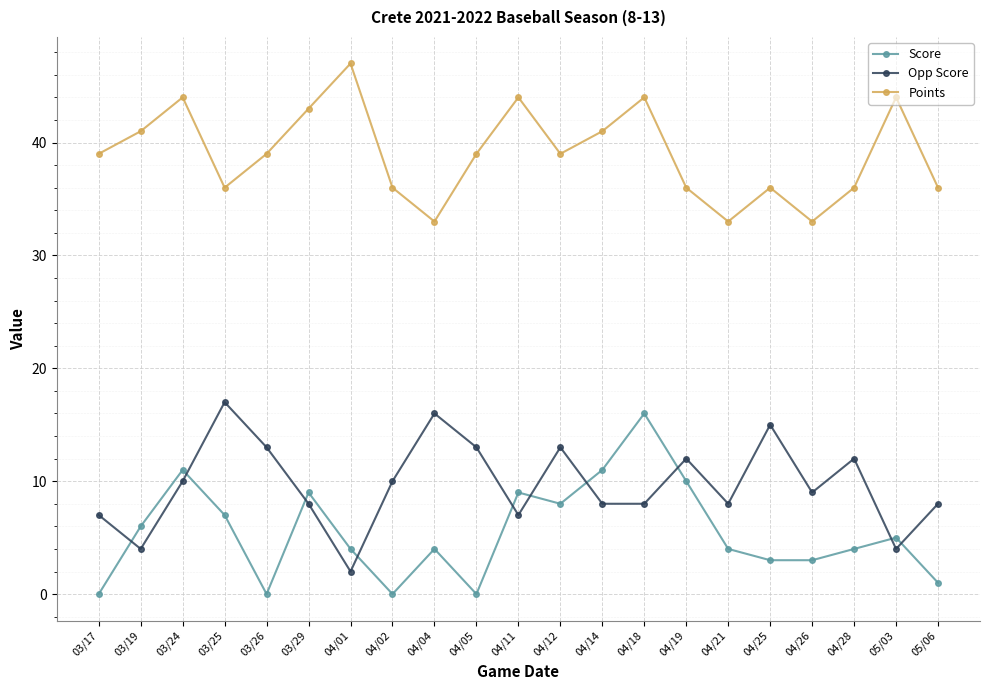

Reading left to right, extract all data points from this chart.

Score: 0	6	11	7	0	9	4	0	4	0	9	8	11	16	10	4	3	3	4	5	1
Opp Score: 7	4	10	17	13	8	2	10	16	13	7	13	8	8	12	8	15	9	12	4	8
Points: 39	41	44	36	39	43	47	36	33	39	44	39	41	44	36	33	36	33	36	44	36